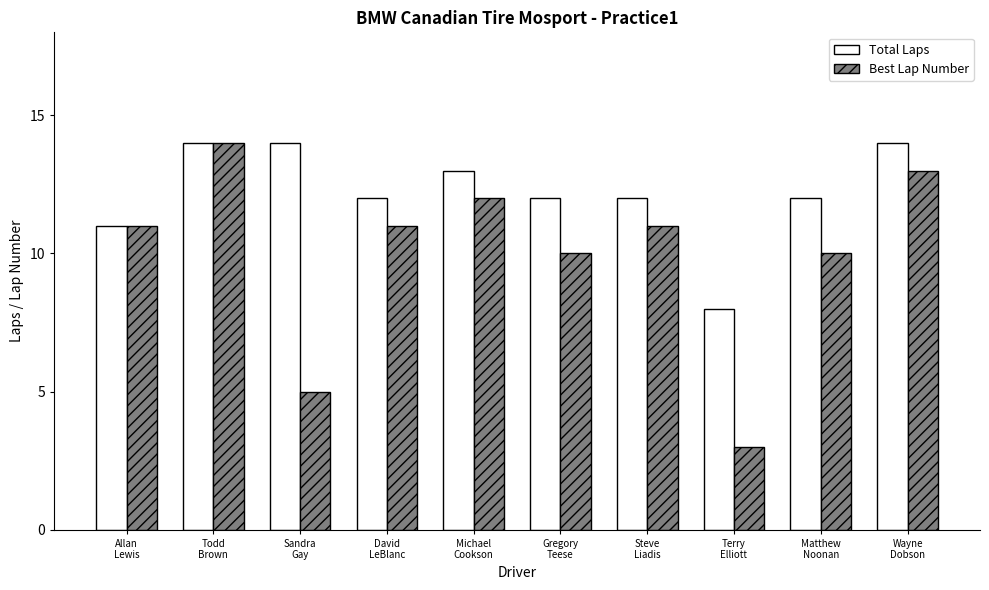

The value of Best Lap Number at Matthew
Noonan is 15. True or false?

False